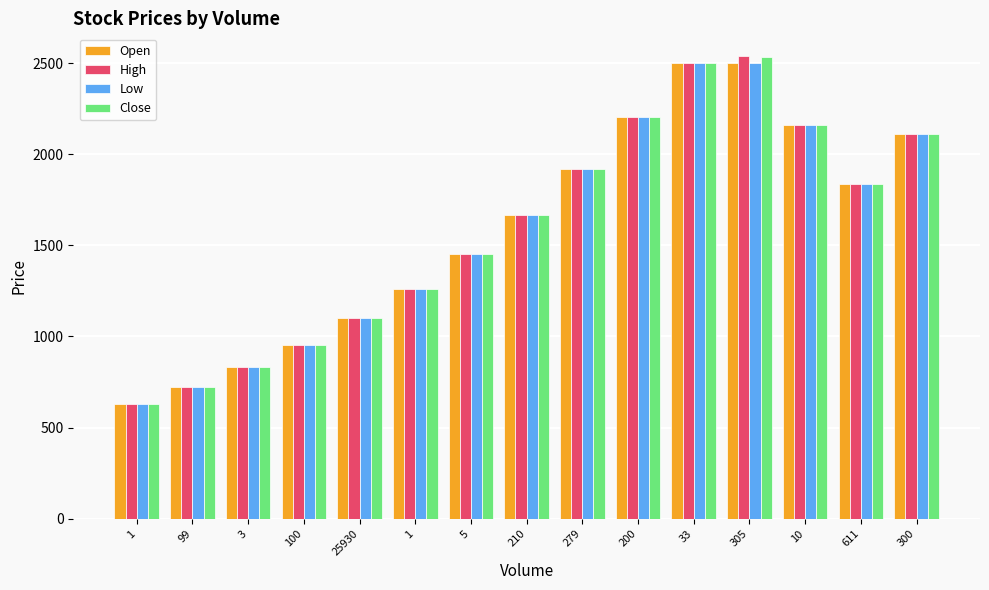

What is the smallest value displayed?

630